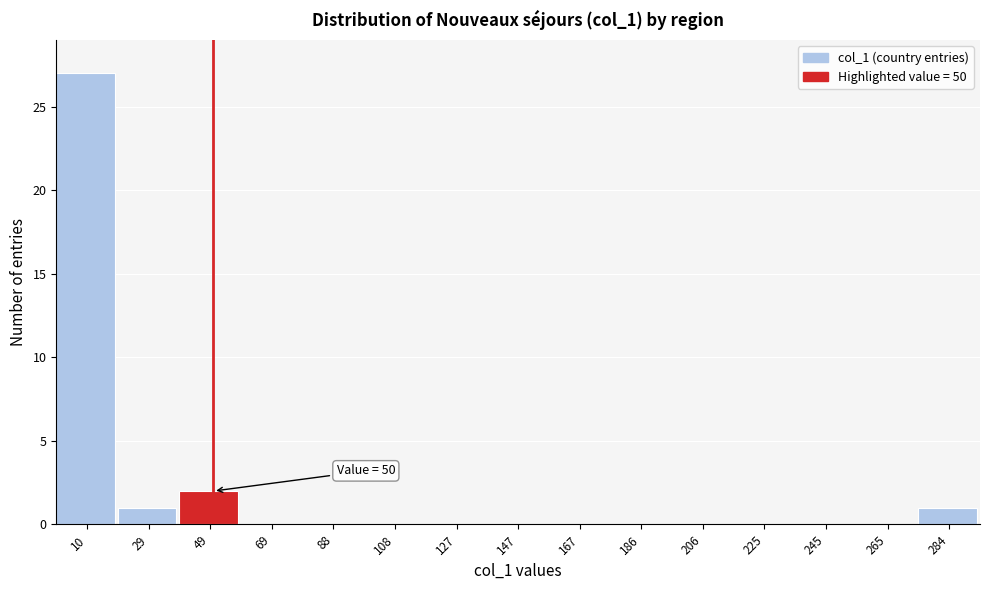

Which range on the x-axis has the tallest bar?

0.0 to 19.6